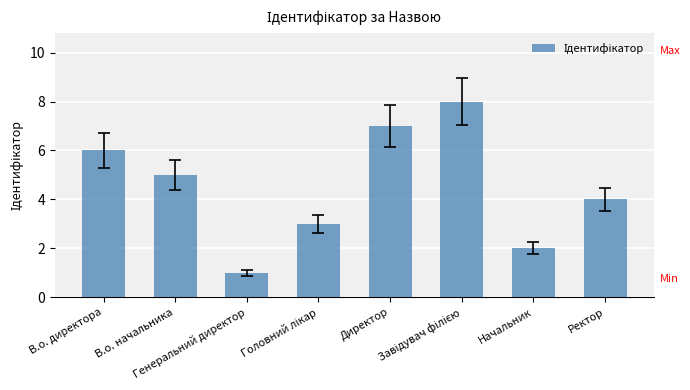

What is the maximum value shown in the chart?

8